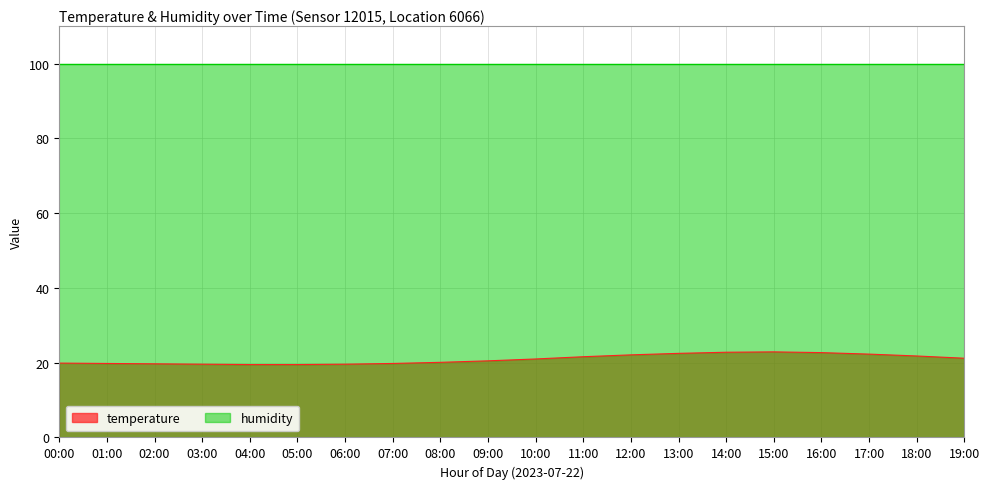

Which has a higher value, 03:00 or 02:00?

02:00